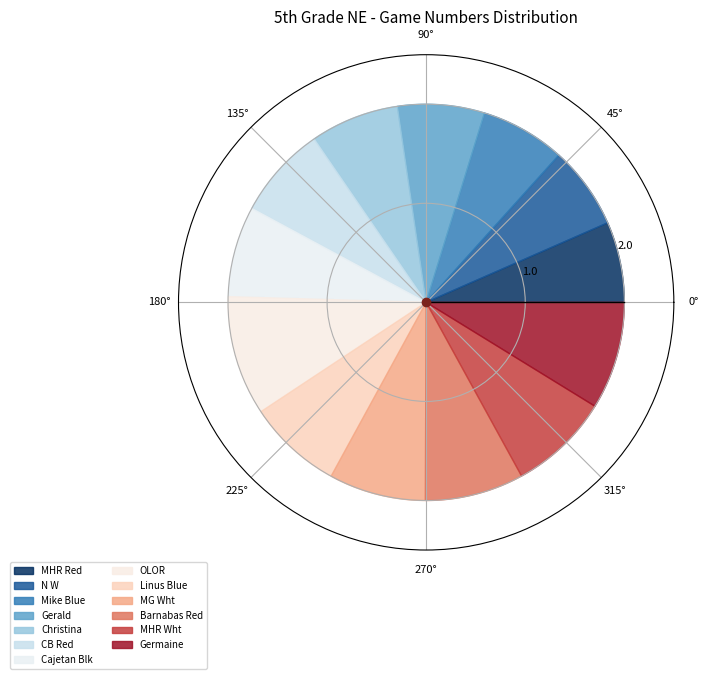

To the nearest percent, what is the difference between the largest and smallest slice percentages?

3%